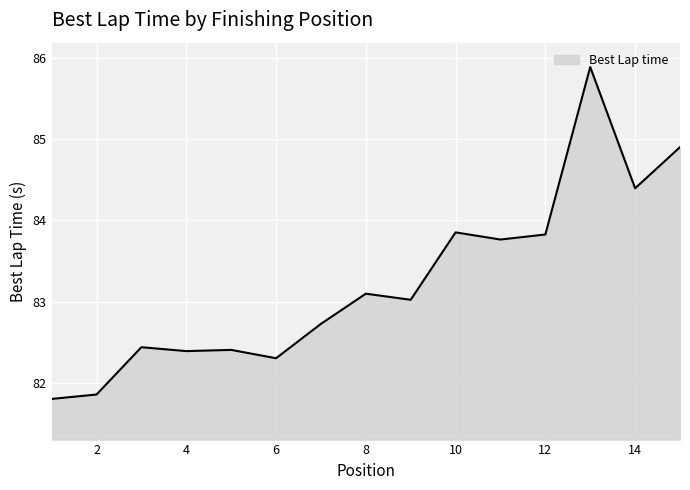

What is the difference between the maximum and minimum values?

4.1